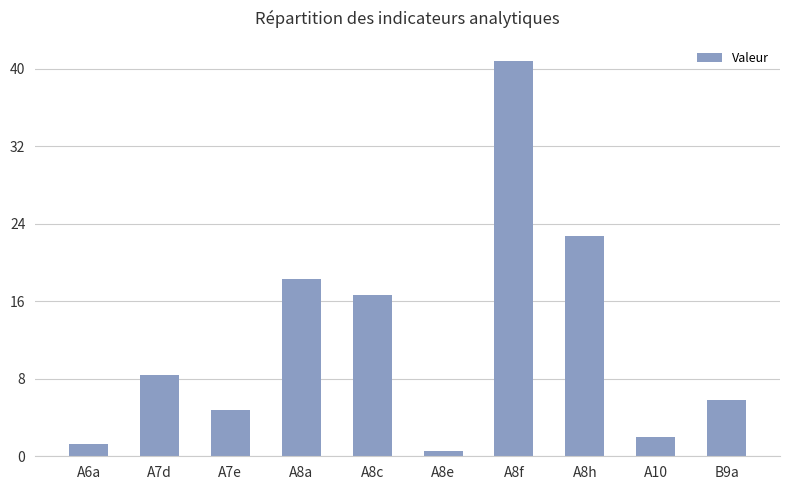

Are the bars horizontal?

No